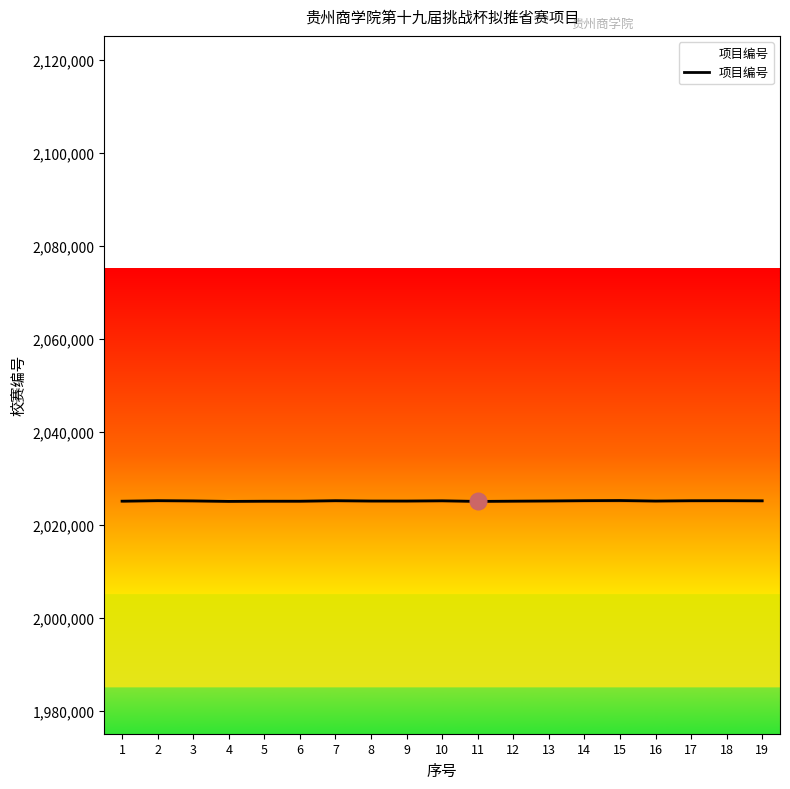

At which label does the data first exceed 2025103?

2